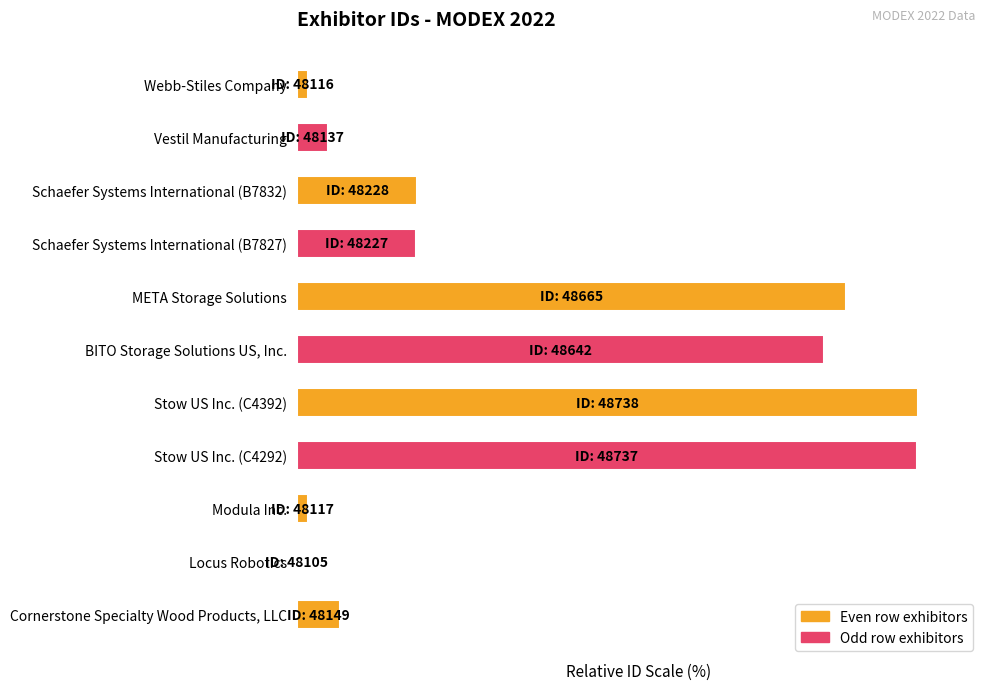

How many values exceed 19?

6